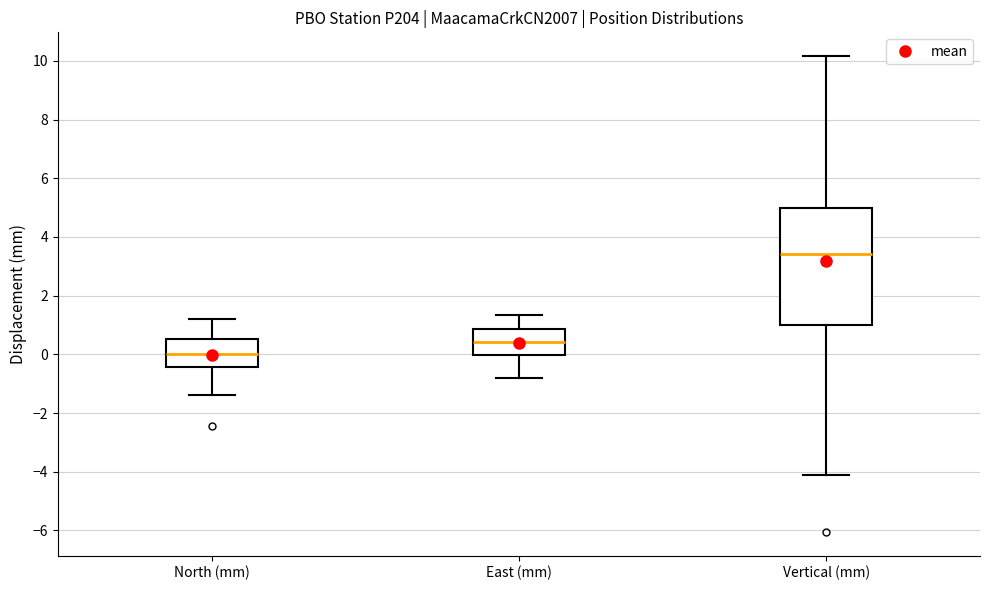

Which box has the highest median line?

Vertical (mm)